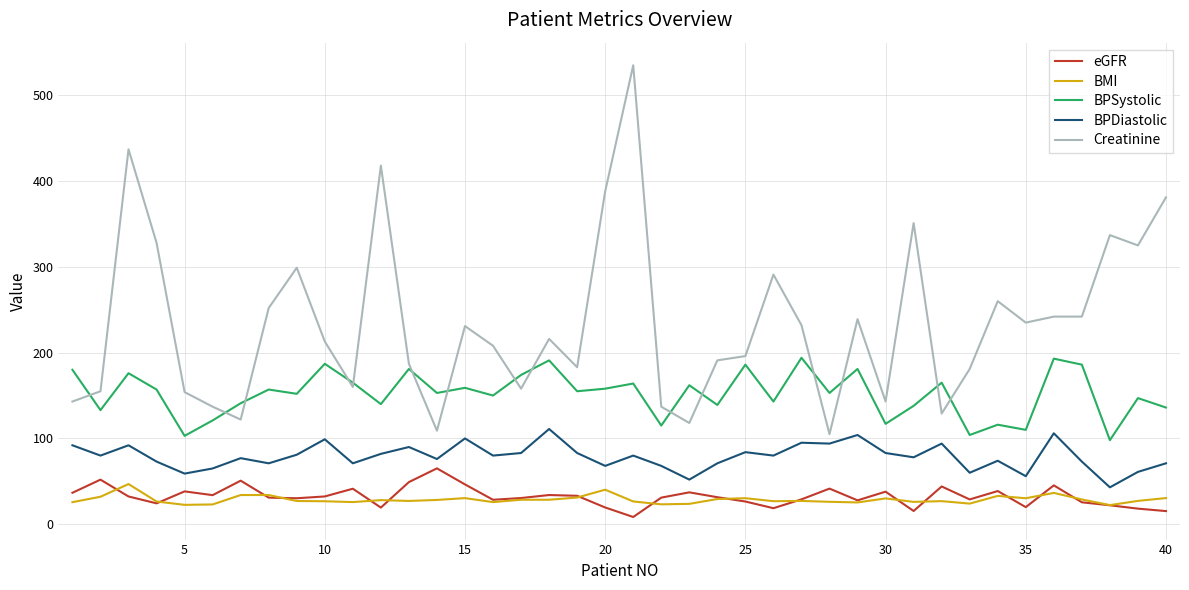

True or false: BPSystolic and BMI intersect in this chart.

False